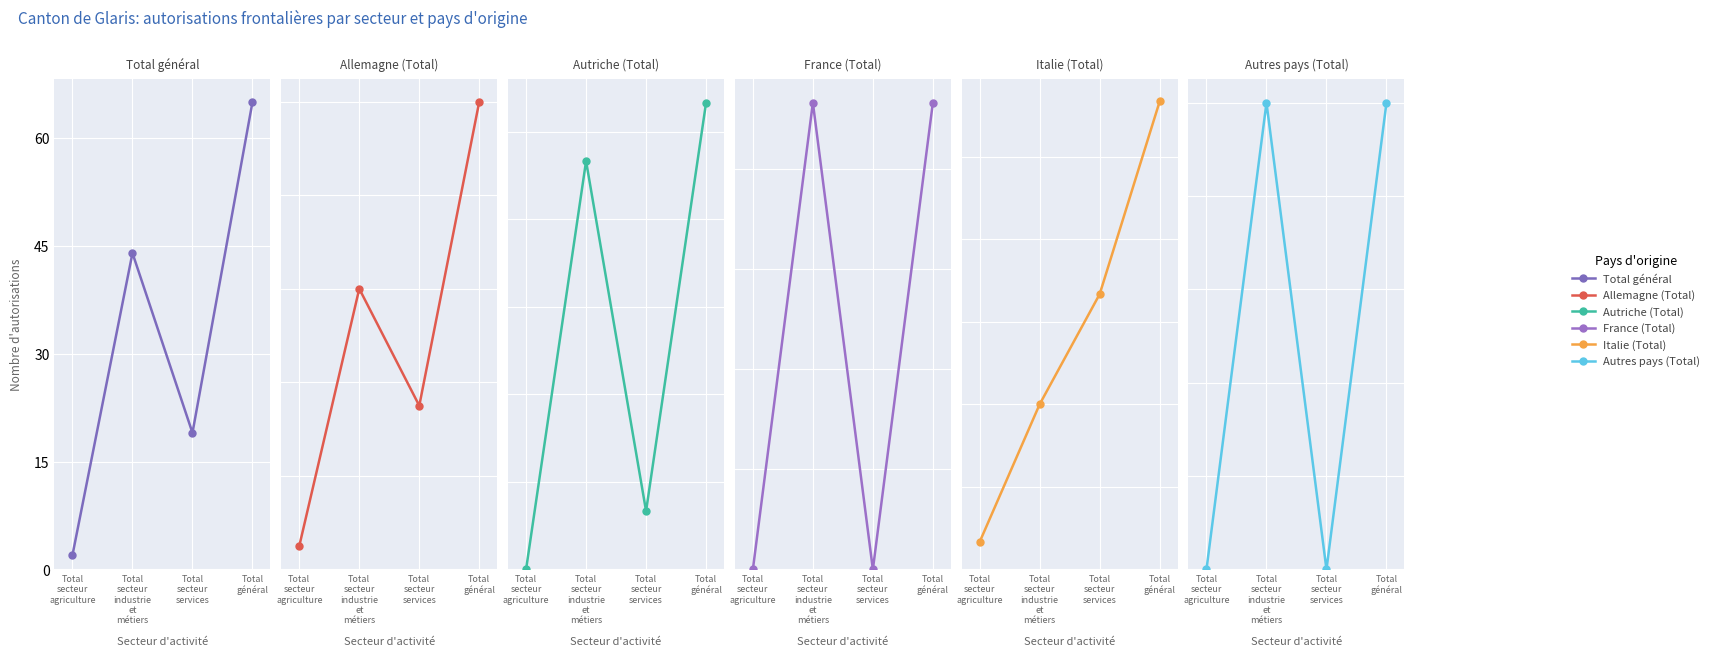

What are all the series names shown in the legend?

Total général, Allemagne (Total), Autriche (Total), France (Total), Italie (Total), Autres pays (Total)